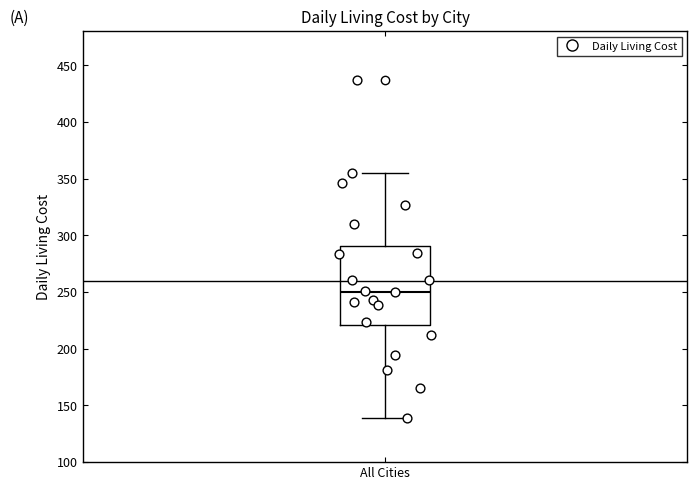

Where does the upper whisker of the box for All Cities end on the y-axis? The values are not printed on the chart, so give them approximately, as read against the axis.

355